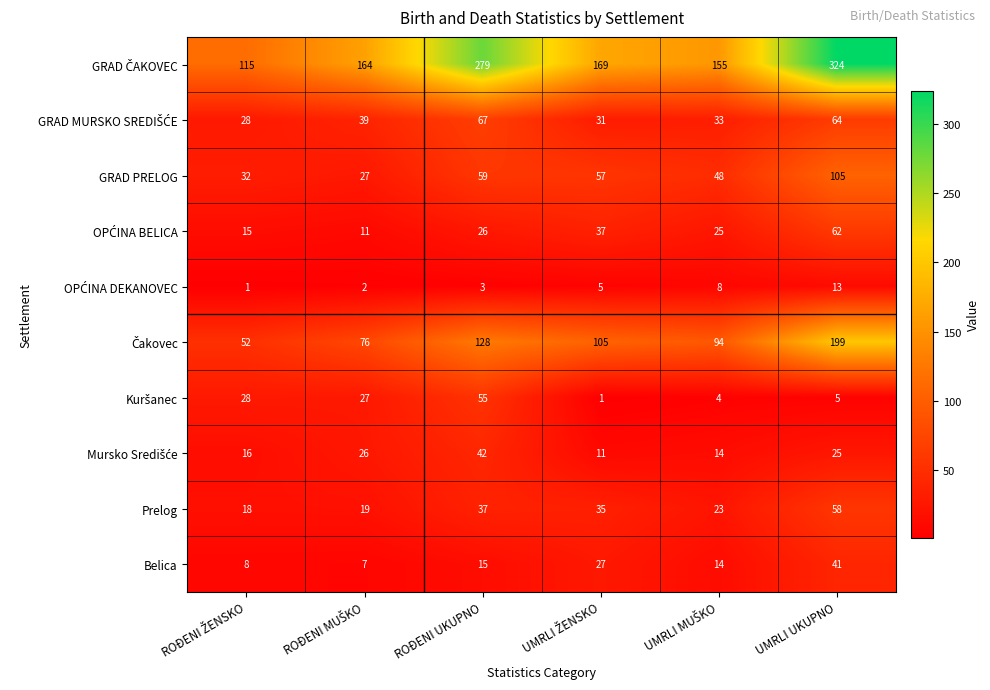

At which category is the sum across all series the highest?

UMRLI UKUPNO